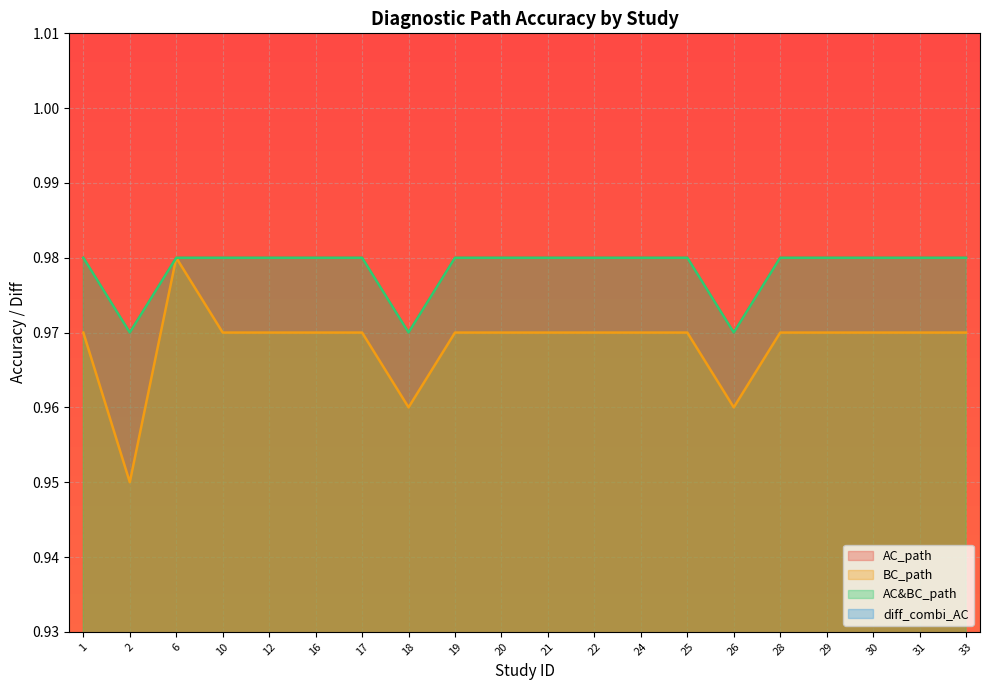

What is the value of the AC&BC_path point at the 11th from the left?

1.0